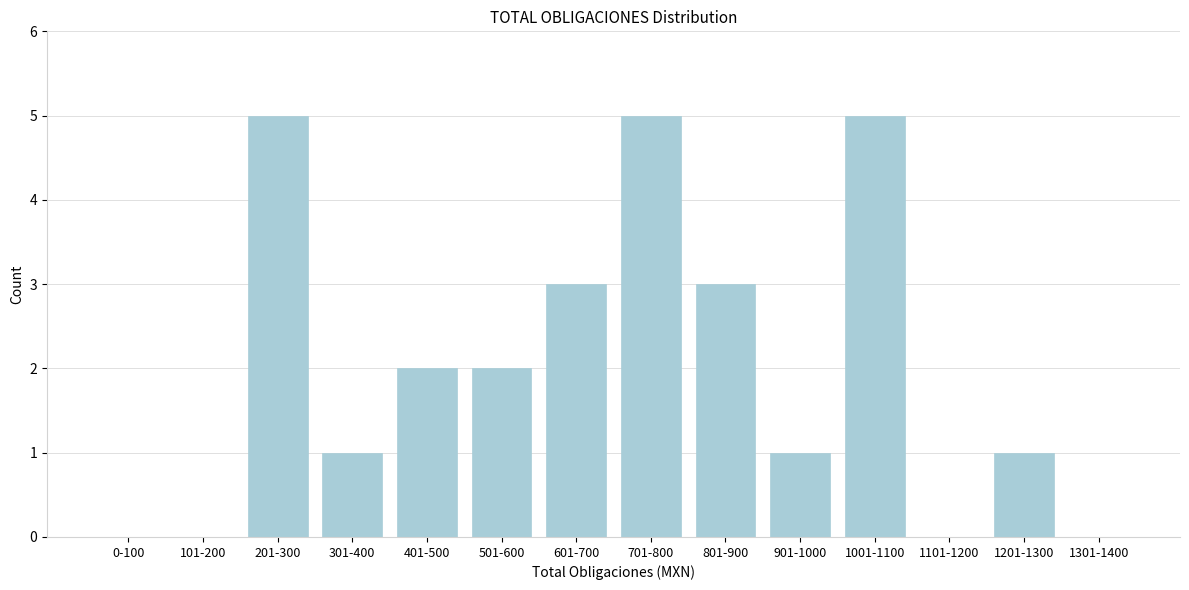

Is it true that the value at 0-100 is -3?

False